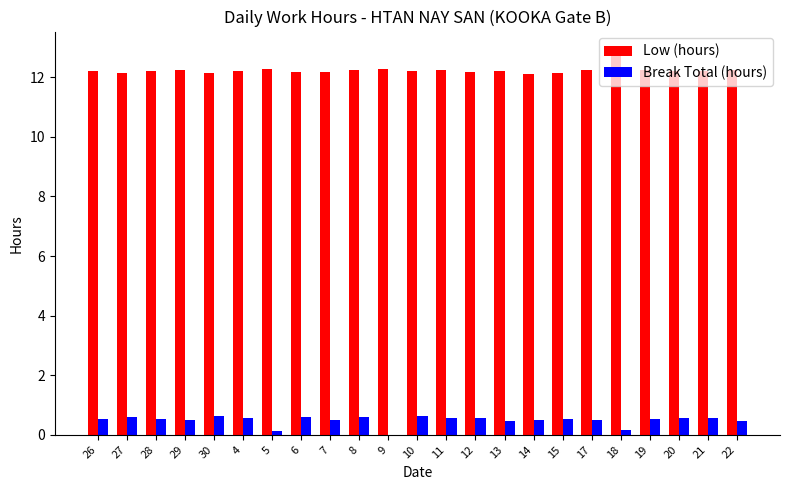

Is the value of Break Total (hours) at 12 greater than the value of Low (hours) at 21?

No